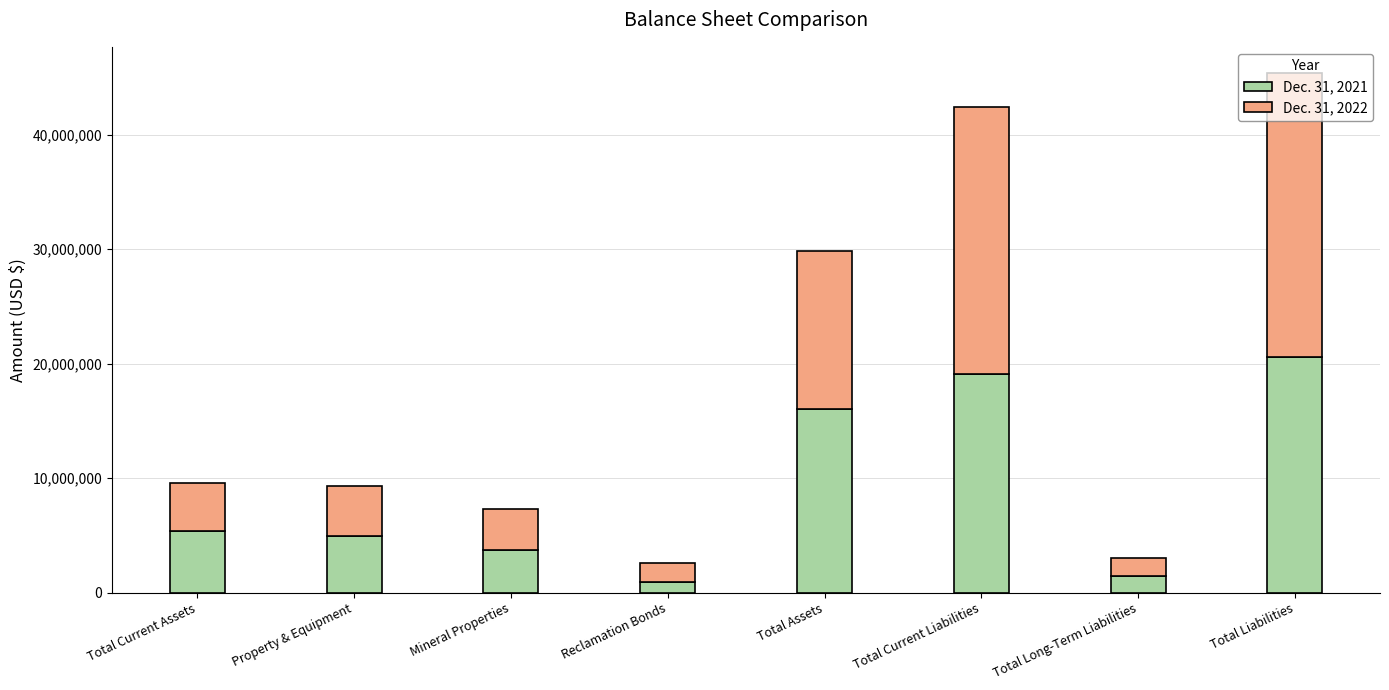

What is the total value across all series at Total Current Liabilities?

42426319